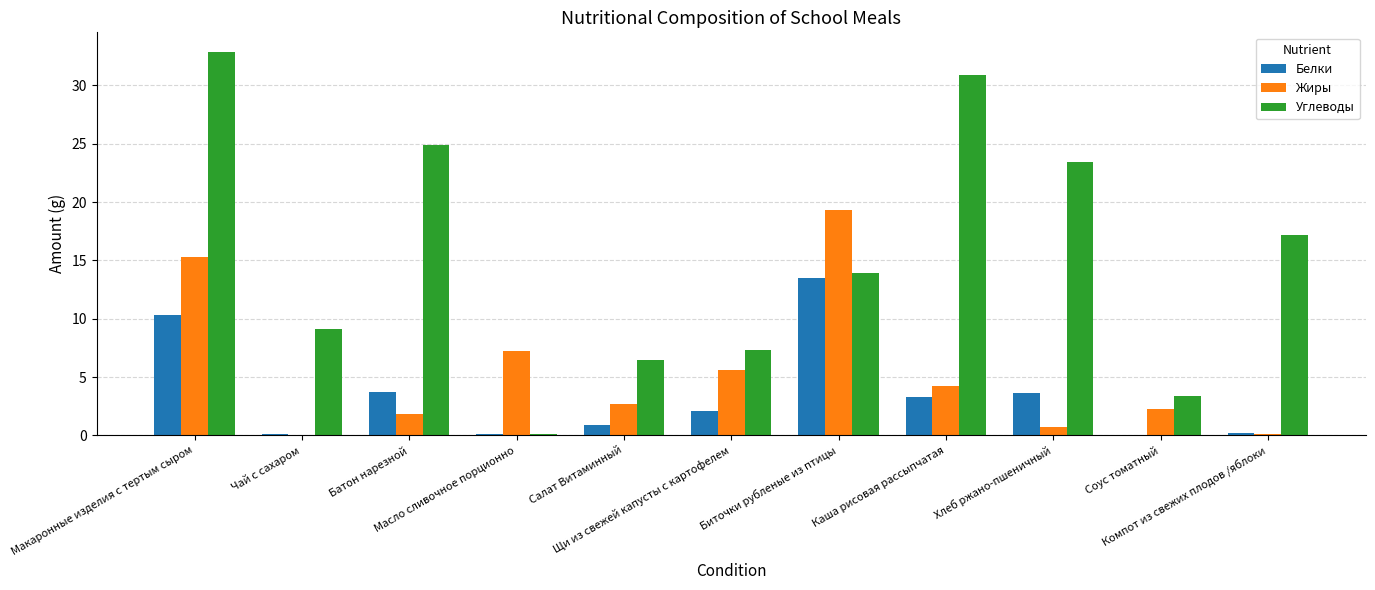

Where is Углеводы nearest to the value 16?

Компот из свежих плодов /яблоки